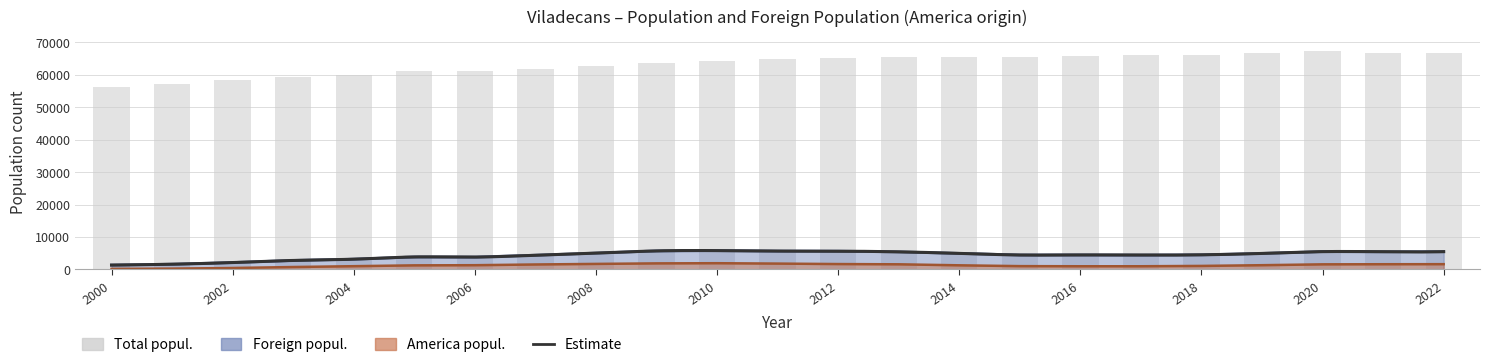

At which label is Foreign popul. closest to 3569?

2006